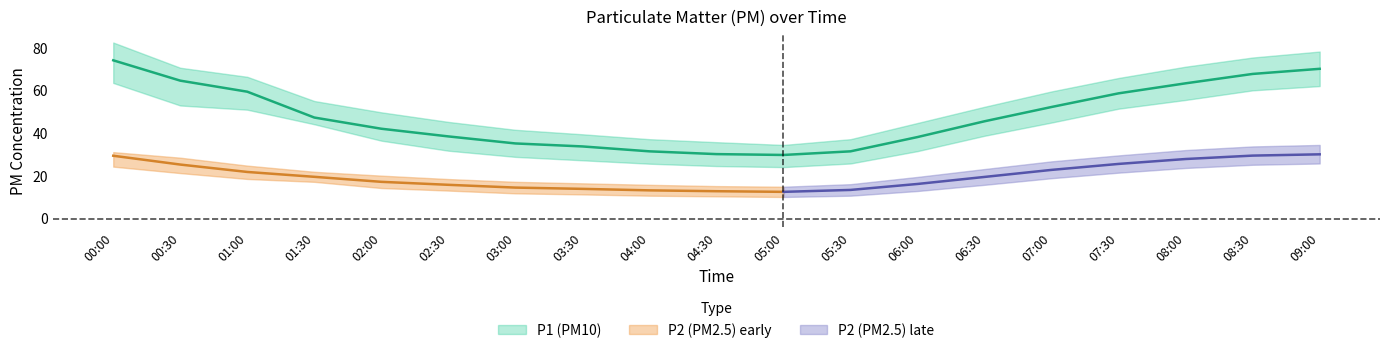

True or false: P2_upper and P2_lower intersect in this chart.

False